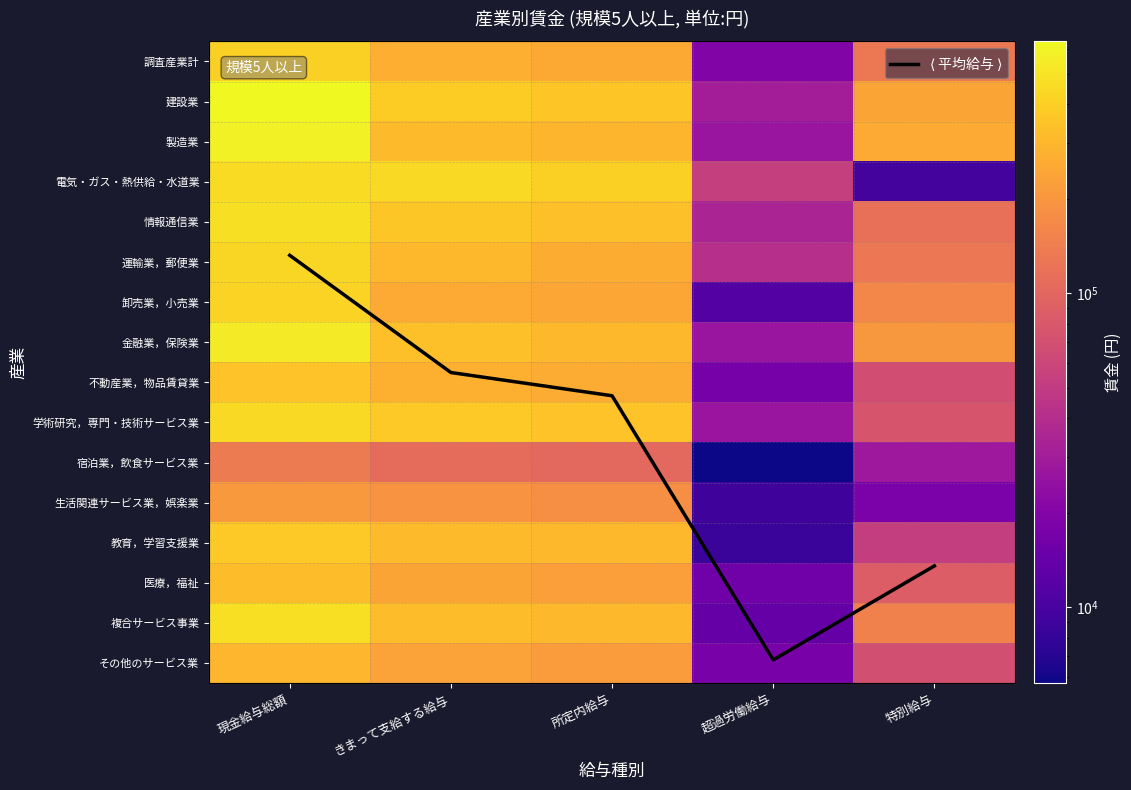

Which category has the lowest value in the 宿泊業，飲食サービス業 series?

超過労働給与